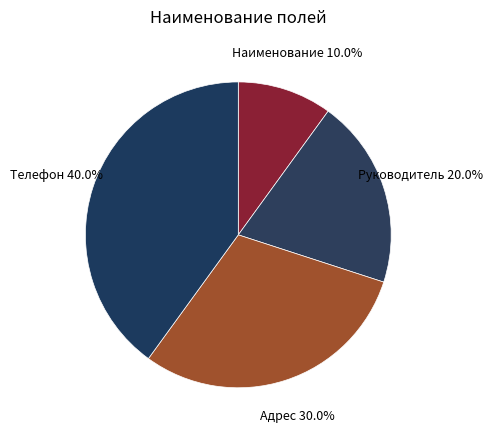

To the nearest percent, what is the difference between the Наименование and Руководитель slice percentages?

10%